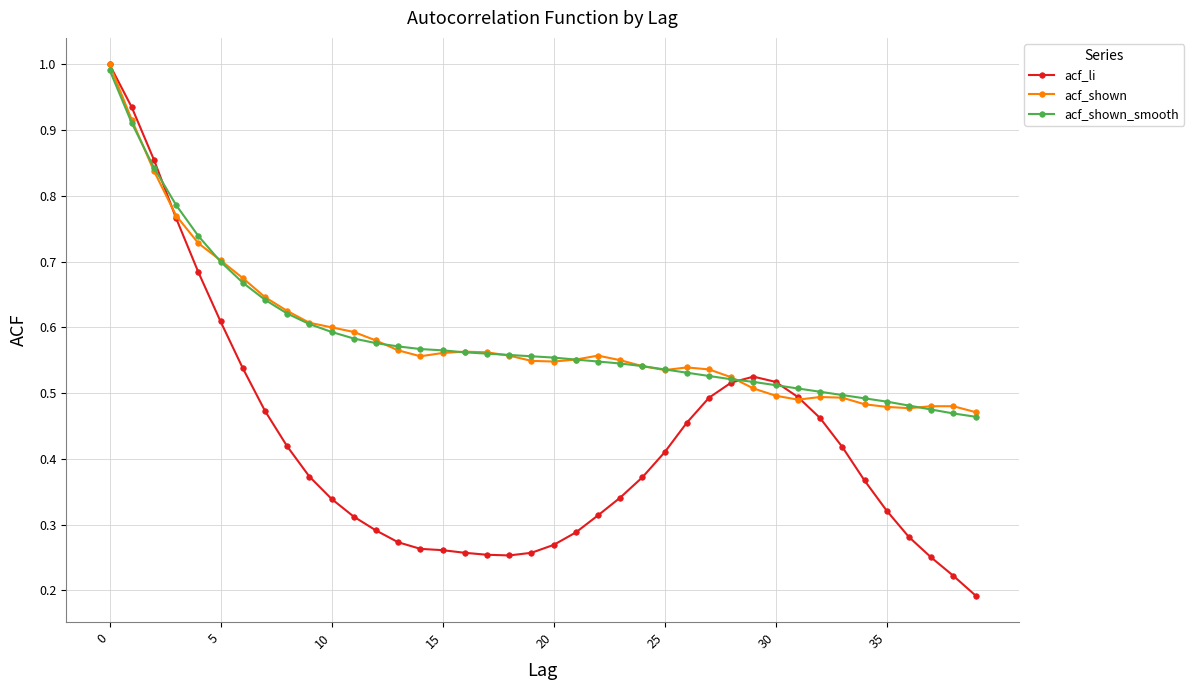

Which series has the widest spread of values?

acf_li